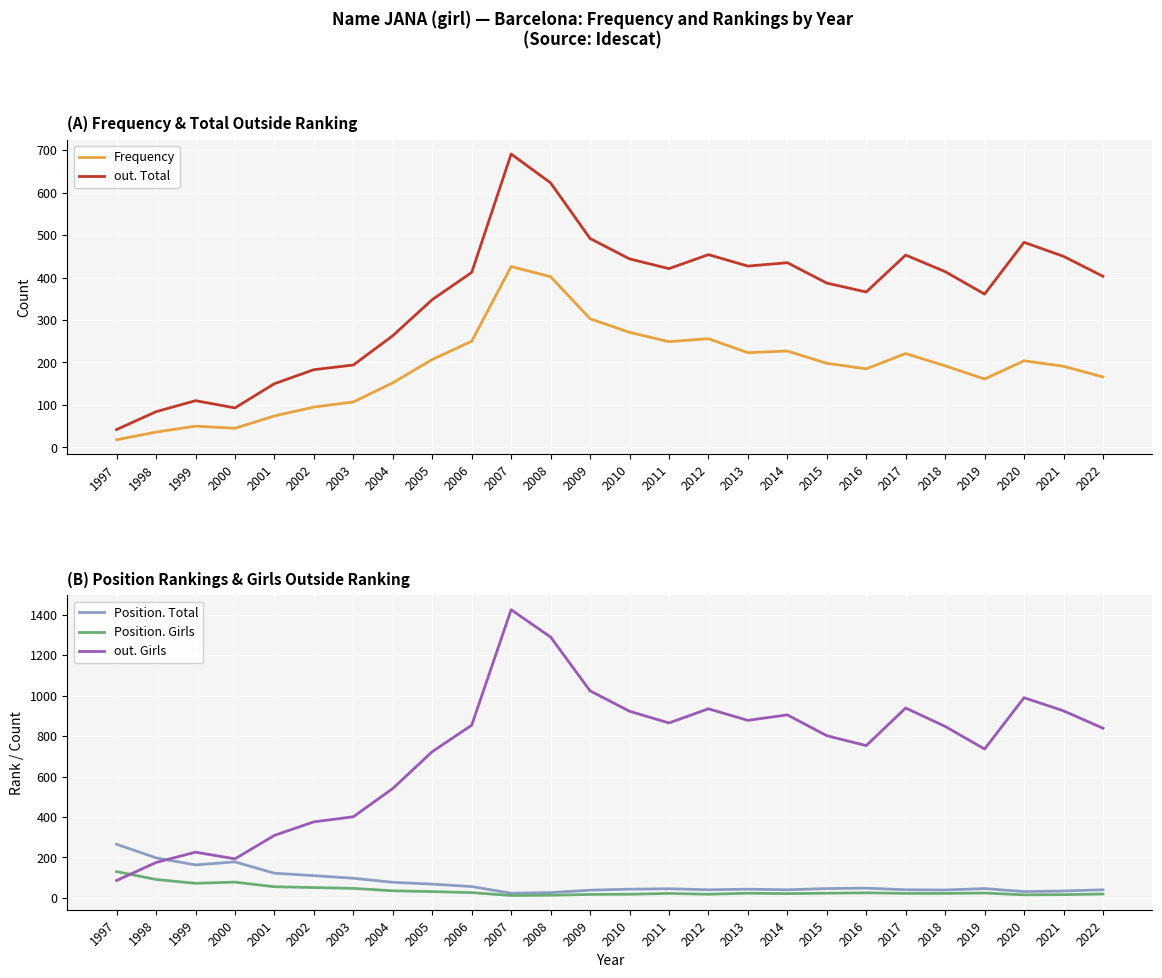

At which category does out. Girls reach its first local peak?

1999